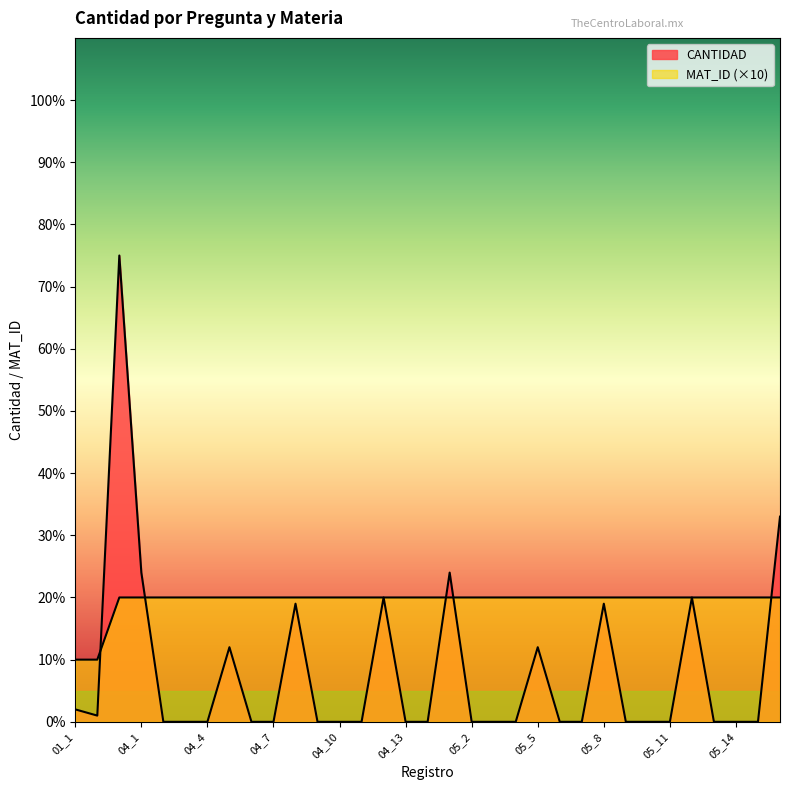

At which category does CANTIDAD reach its first local valley?

02_1